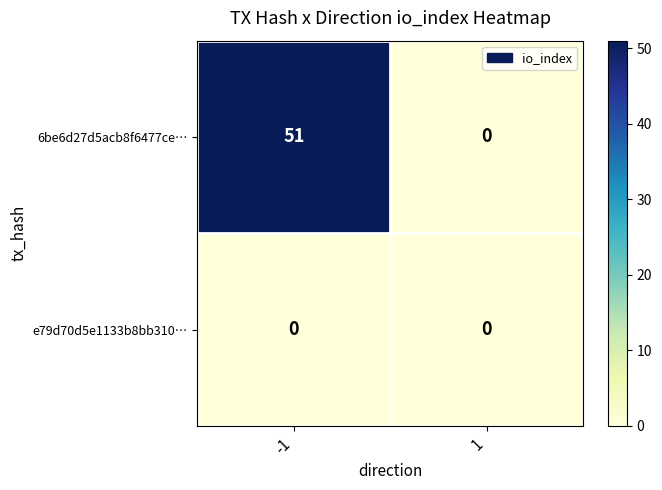

Is the value of 6be6d27d5acb8f6477ce… at -1 greater than the value of e79d70d5e1133b8bb310… at 1?

Yes